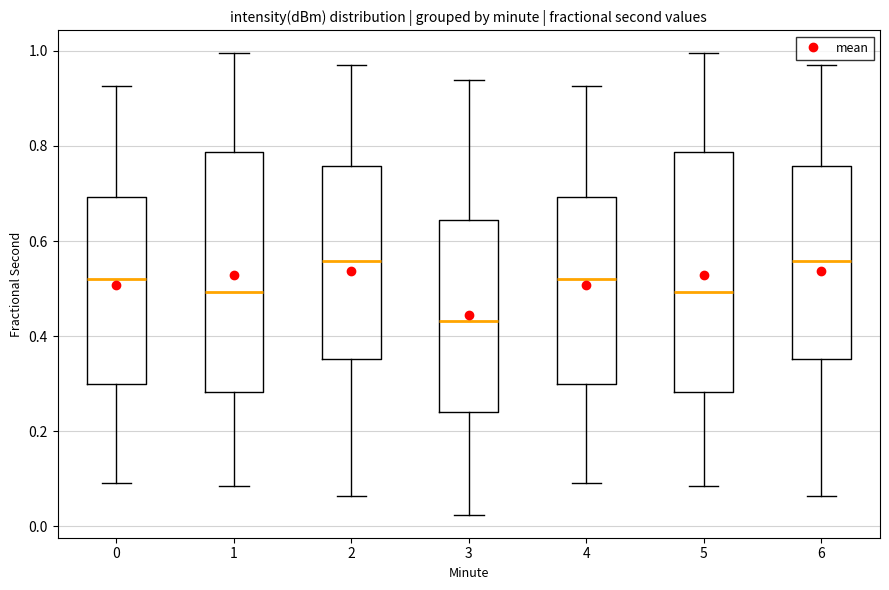

Reading left to right, transcribe this box plot: for each box, give where its median line is, the range the box spans, and where its two whiskers end, as read against the y-axis. The values are not printed on the chart, so give them approximately, as read against the axis.

0: median 0.52, box 0.30 to 0.70, whiskers 0.10 to 0.92
1: median 0.50, box 0.28 to 0.78, whiskers 0.08 to 1.00
2: median 0.56, box 0.36 to 0.76, whiskers 0.06 to 0.98
3: median 0.44, box 0.24 to 0.64, whiskers 0.02 to 0.94
4: median 0.52, box 0.30 to 0.70, whiskers 0.10 to 0.92
5: median 0.50, box 0.28 to 0.78, whiskers 0.08 to 1.00
6: median 0.56, box 0.36 to 0.76, whiskers 0.06 to 0.98